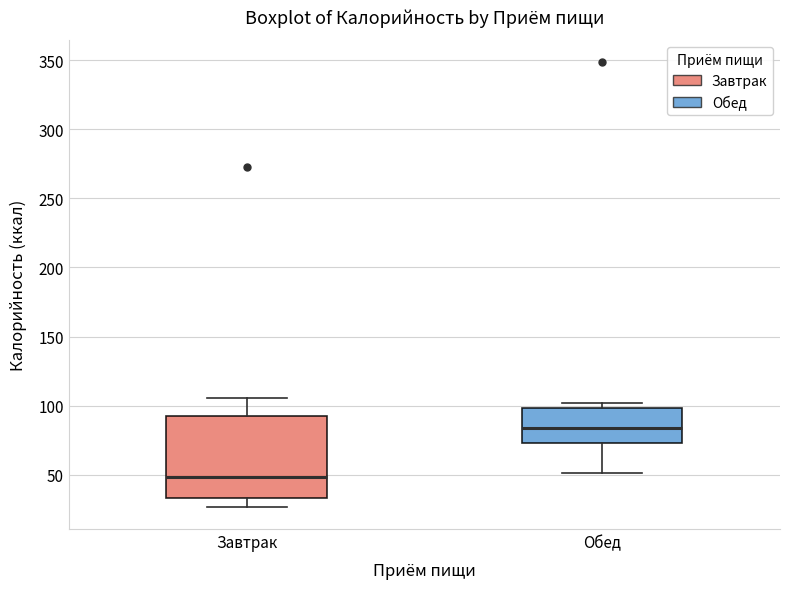

Reading left to right, read every box against the y-axis: the position of its median line, the range the box covers, and the ends of its whiskers. The values are not printed on the chart, so give them approximately, as read against the axis.

Завтрак: median 50, box 35 to 95, whiskers 25 to 105
Обед: median 85, box 75 to 100, whiskers 50 to 100 (just above the box's upper edge)